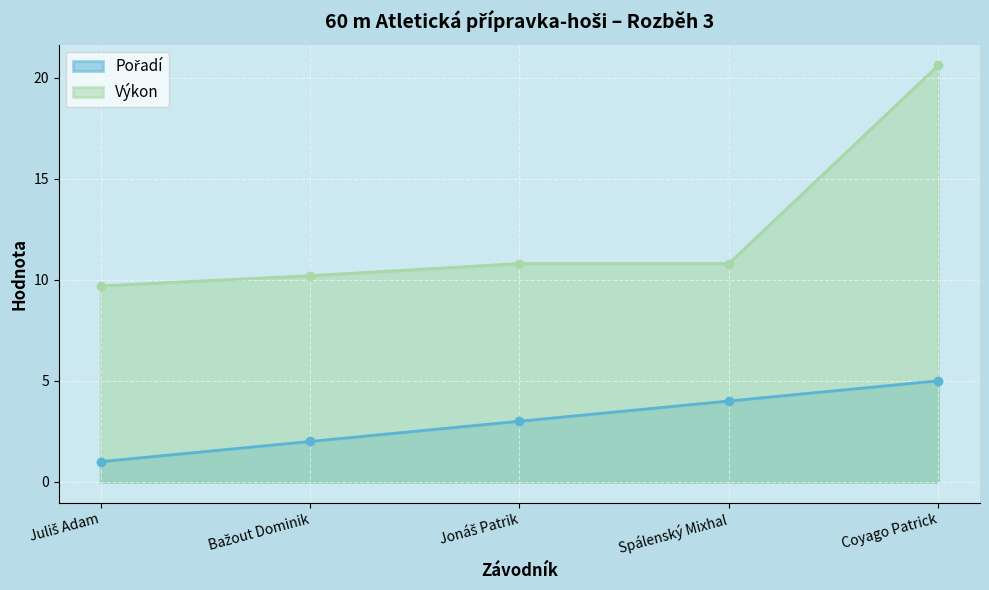

Which has a higher value, Jonáš Patrik or Coyago Patrick?

Coyago Patrick